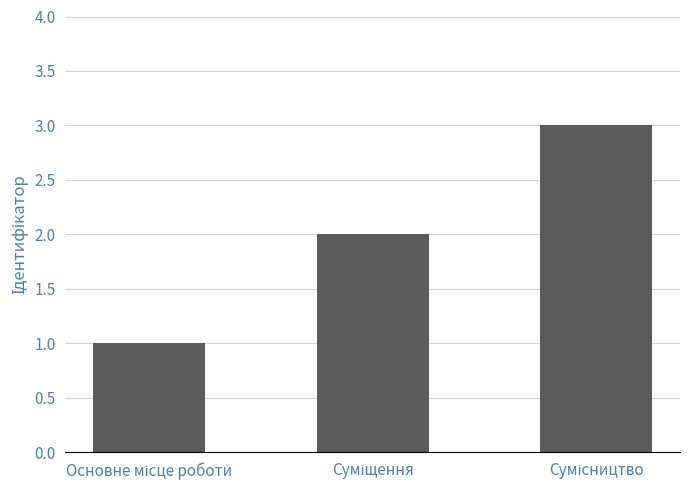

How many bars are there in total?

3